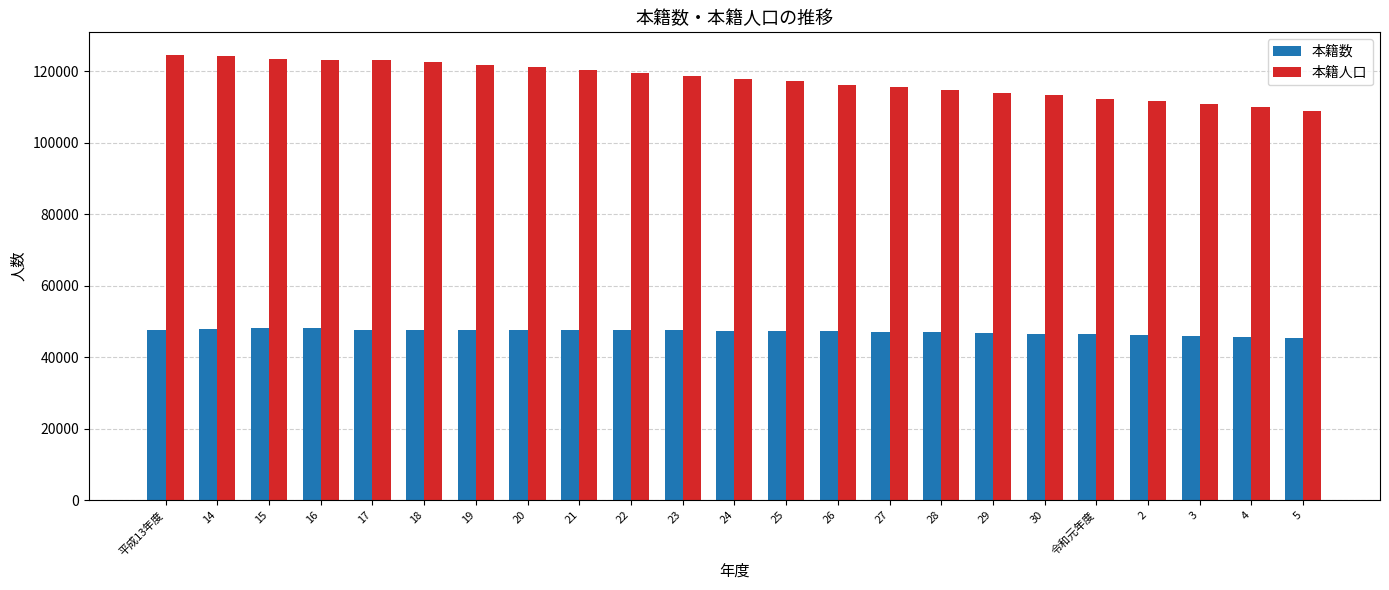

Which series has the largest total across all categories?

本籍人口